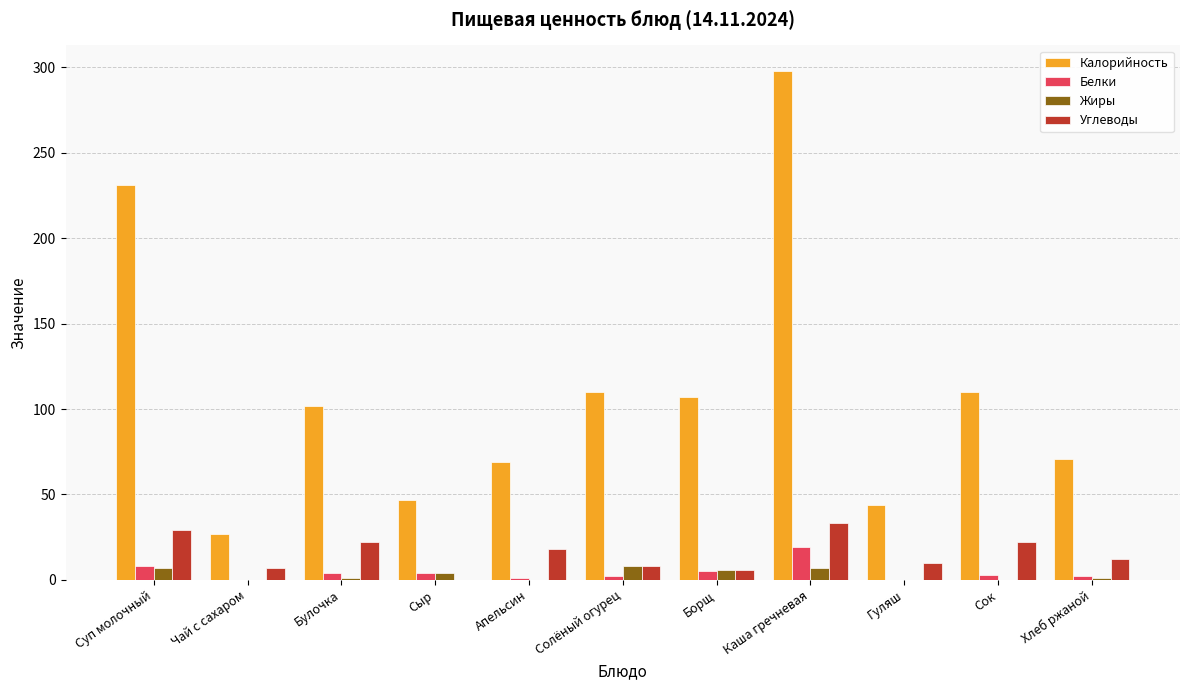

Are the bars horizontal?

No